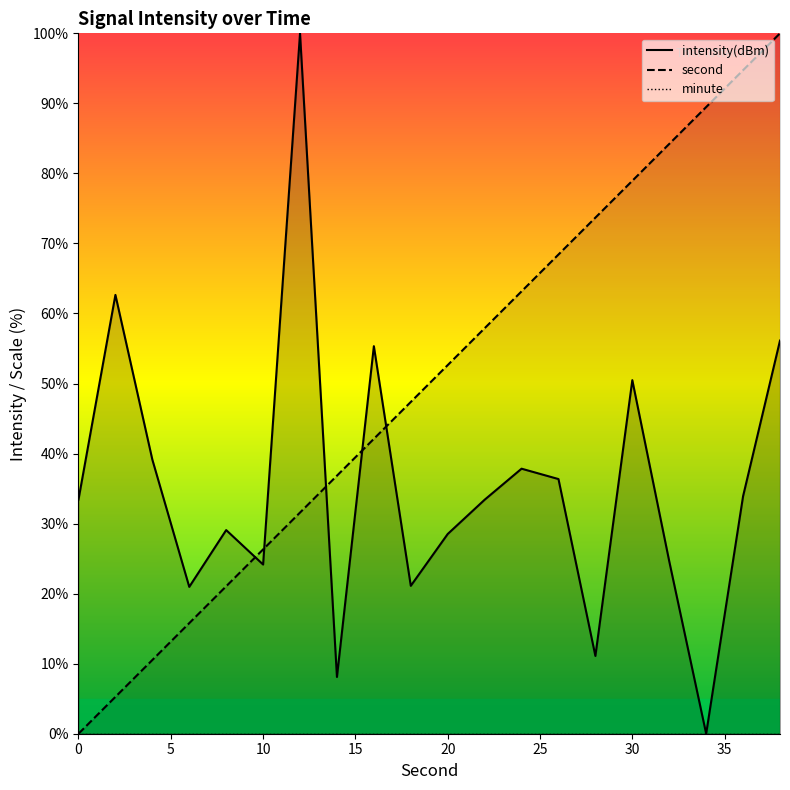

Is the value of second at 20 greater than the value of intensity at 36?

Yes